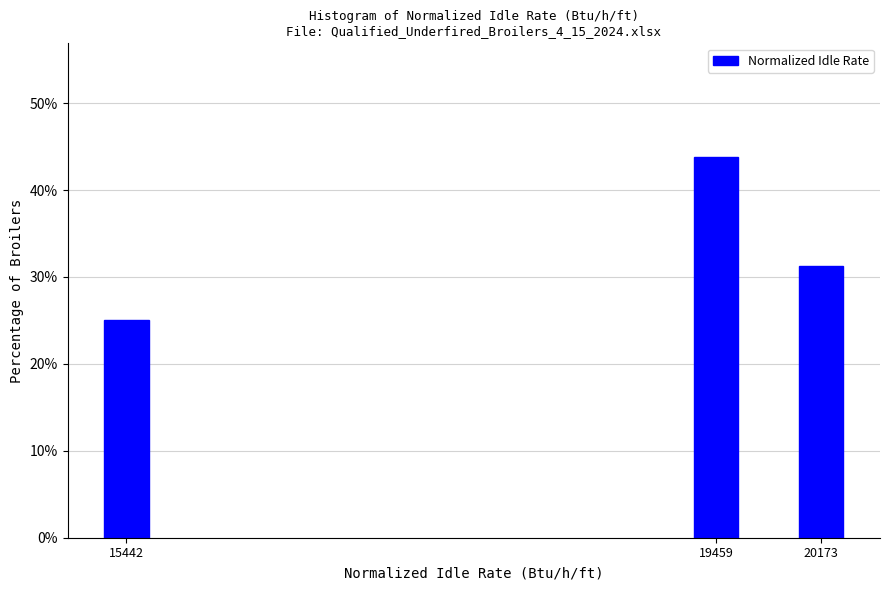

The chart shows a value of 43.8 at 19459. True or false?

True